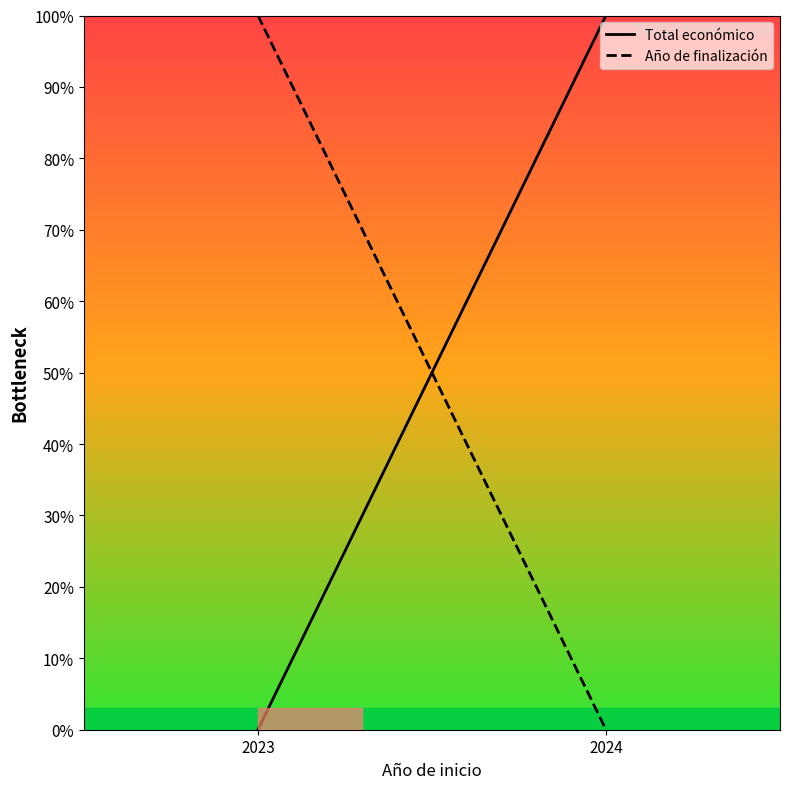

Reading left to right, transcribe all the data shown in this chart.

Total económico: 2023=0	2024=100
Año de finalización: 2023=100	2024=0